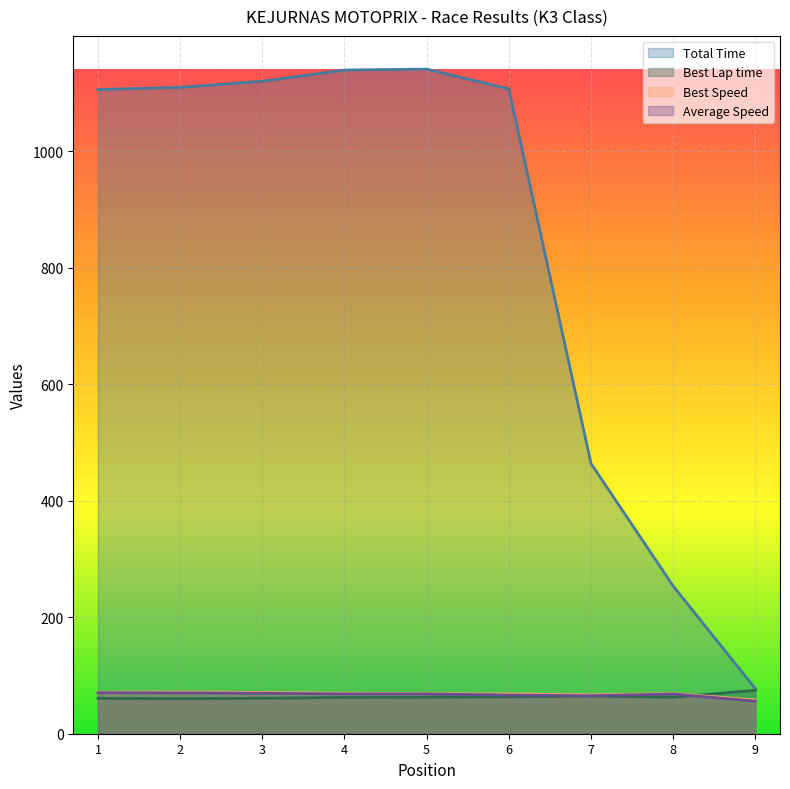

How many series are shown in this chart?

4